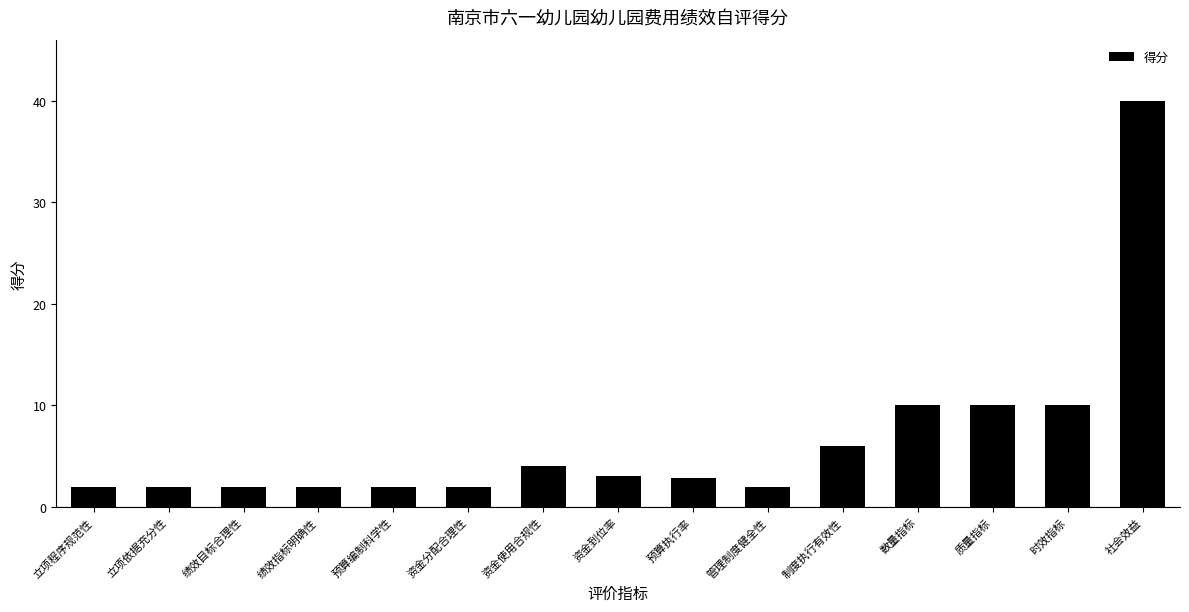

Are the bars horizontal?

No